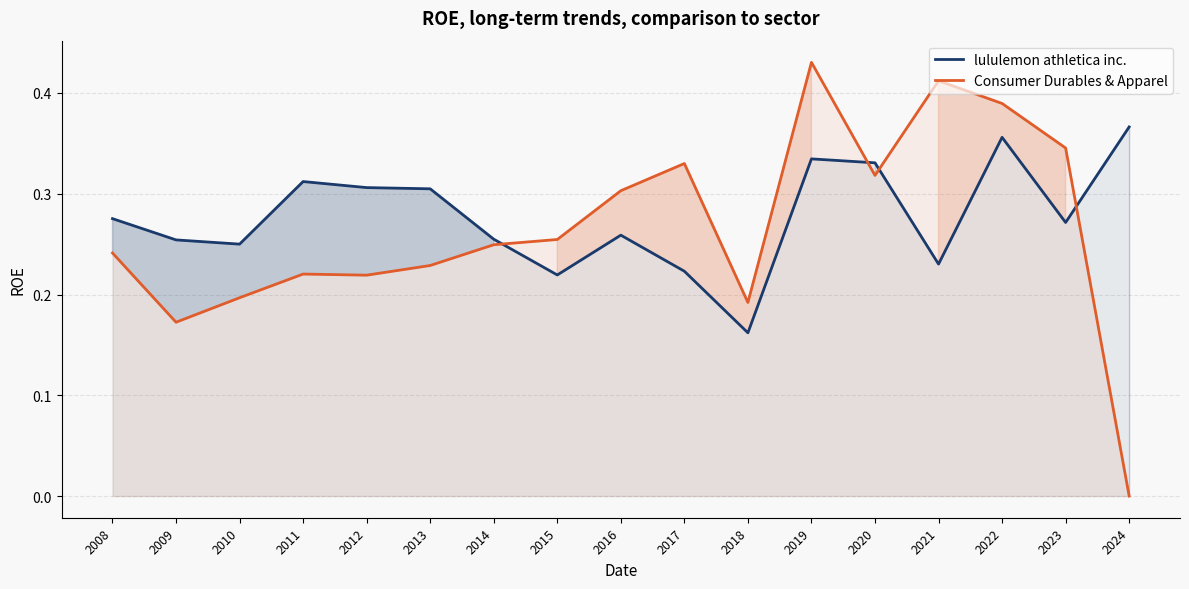

Where is the first local maximum for Consumer Durables & Apparel?

2011